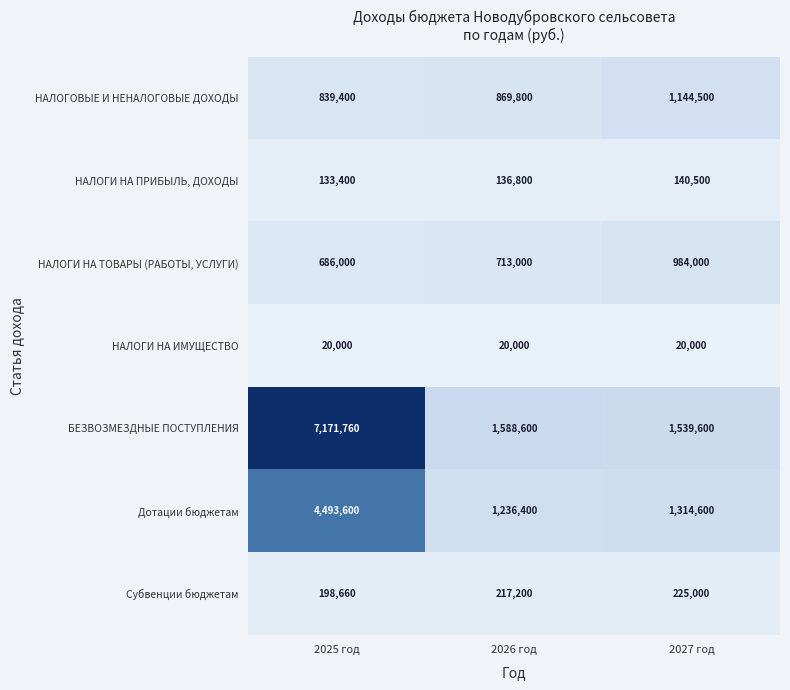

The value of НАЛОГОВЫЕ И НЕНАЛОГОВЫЕ ДОХОДЫ at 2026 год is 1135074. True or false?

False